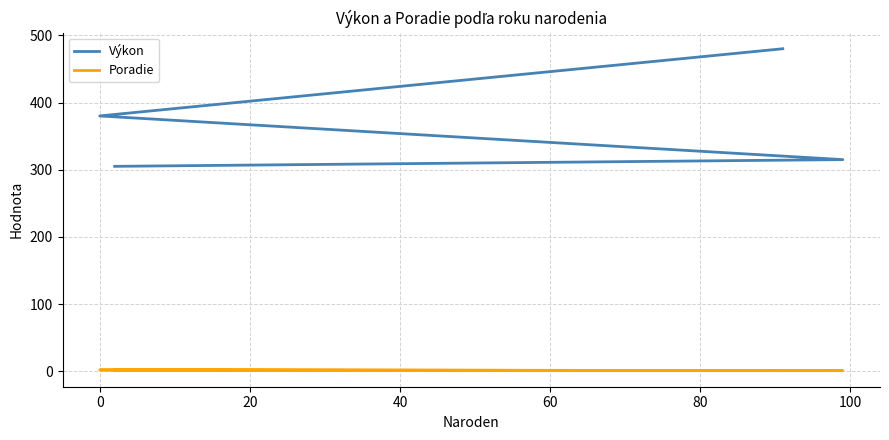

What is the total value across all series at 20?

316